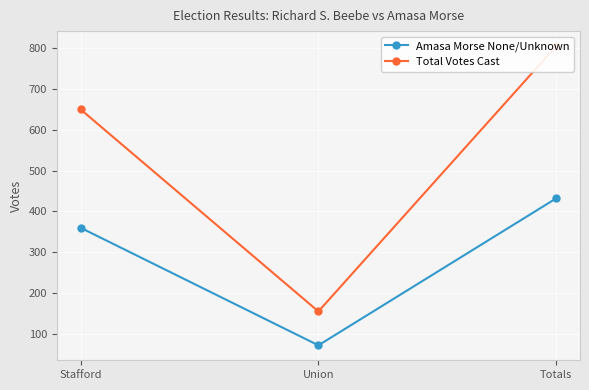

Is it true that Total Votes Cast equals 805 at Totals?

True